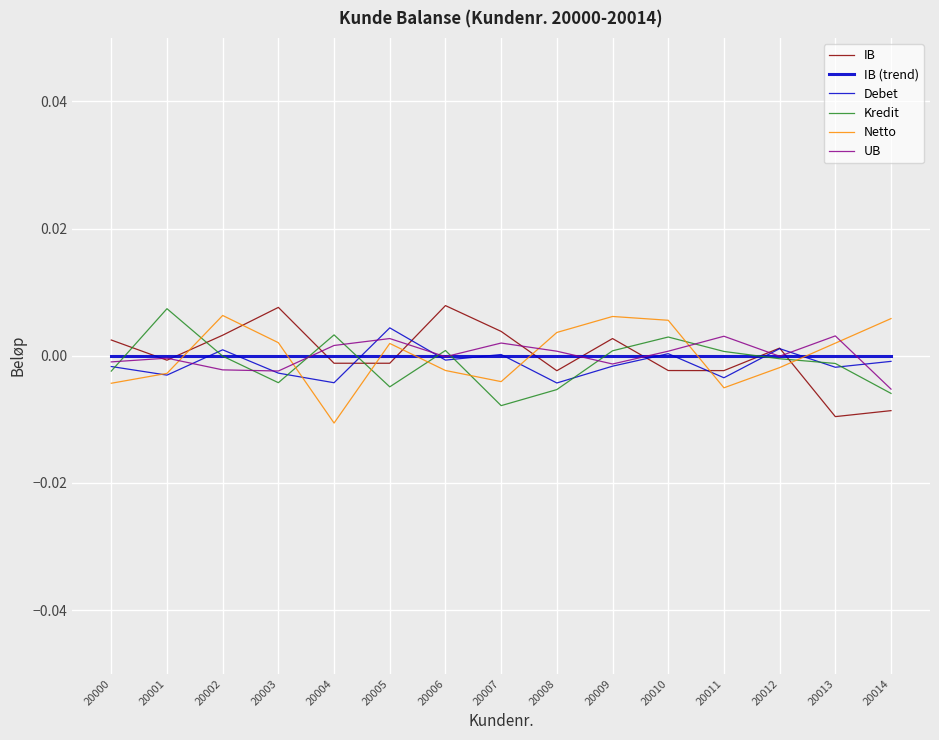

How many lines are shown in the chart?

6